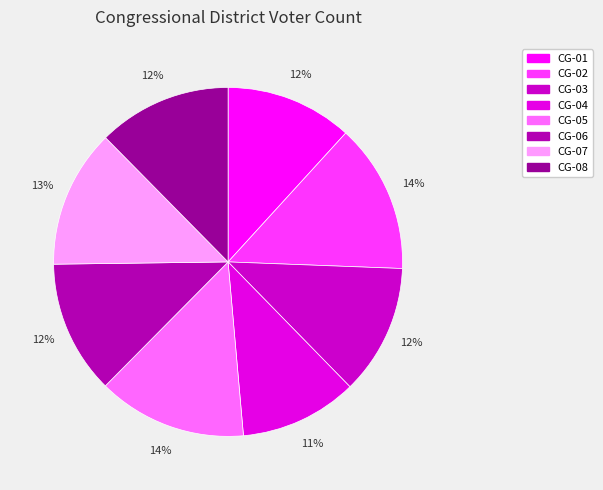

What is the ratio of the value at CG-01 to the value at CG-04?

1.1